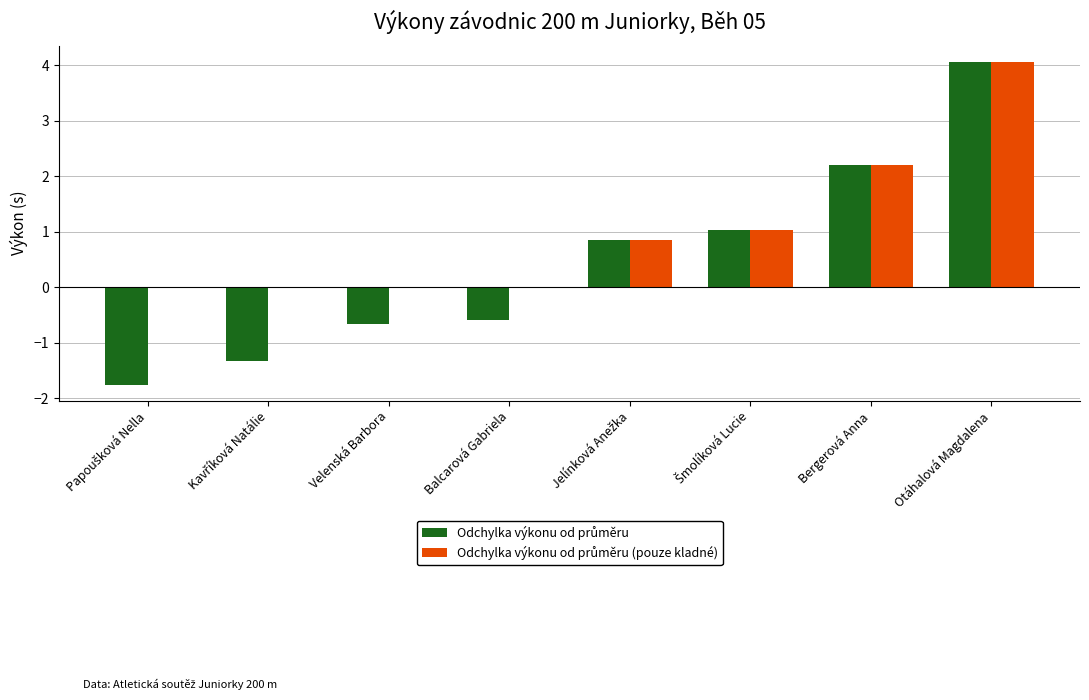

At which category is the sum across all series the highest?

Otáhalová Magdalena